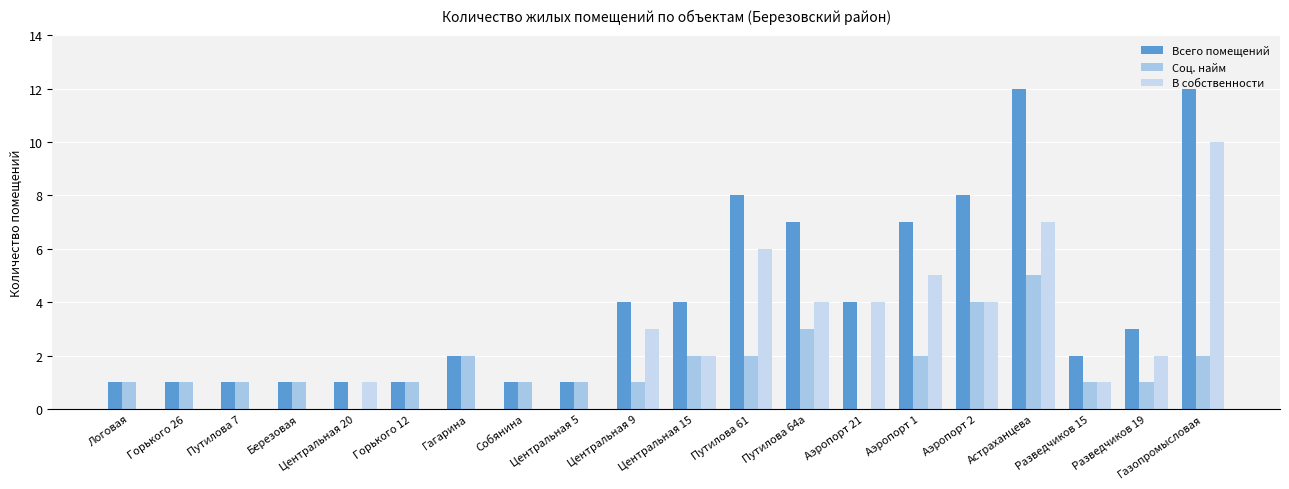

Which label corresponds to the largest value in the chart?

Астраханцева